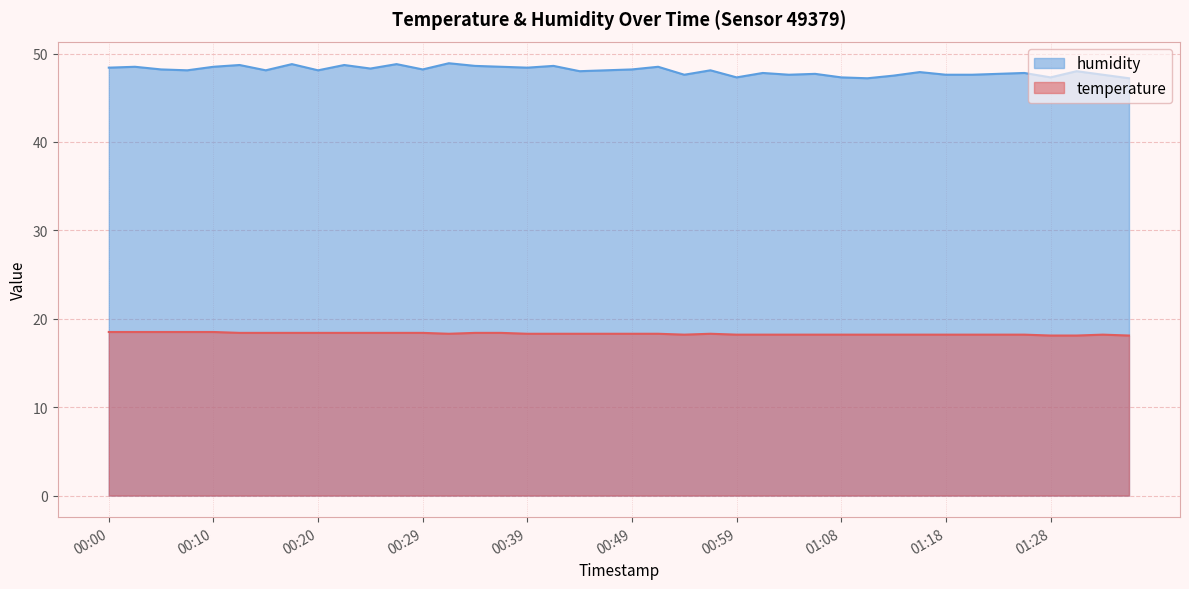

Is it true that temperature equals 12.6 at 00:42?

False